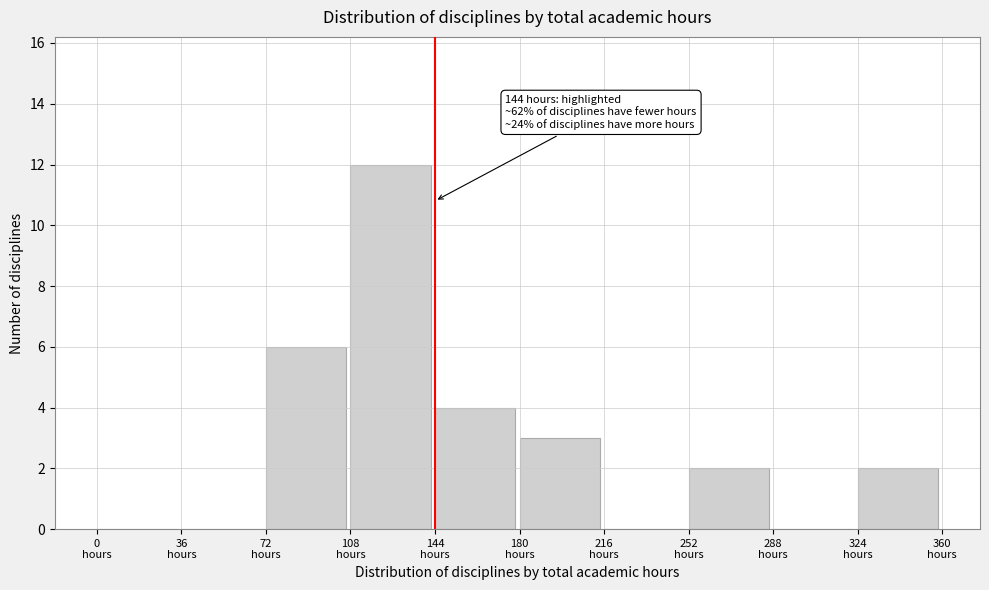

Over which range of the x-axis is the bar tallest?

108 to 144